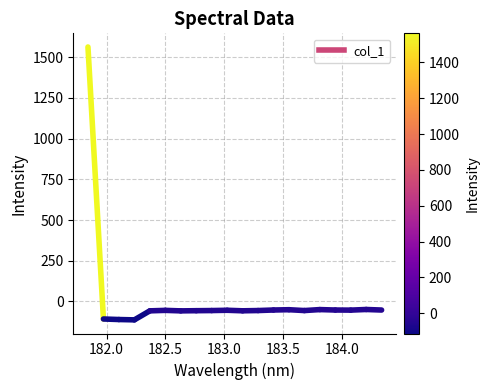

Is it true that the value at 182.0 is -187.8?

False